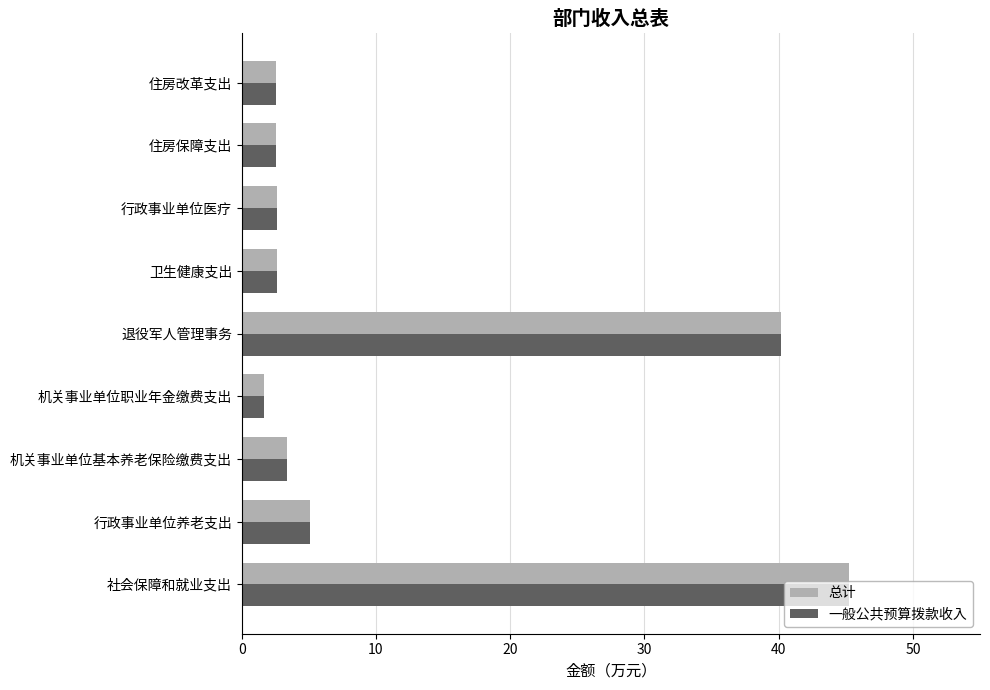

What value does the 一般公共预算拨款收入 series have at 退役军人管理事务?

40.2